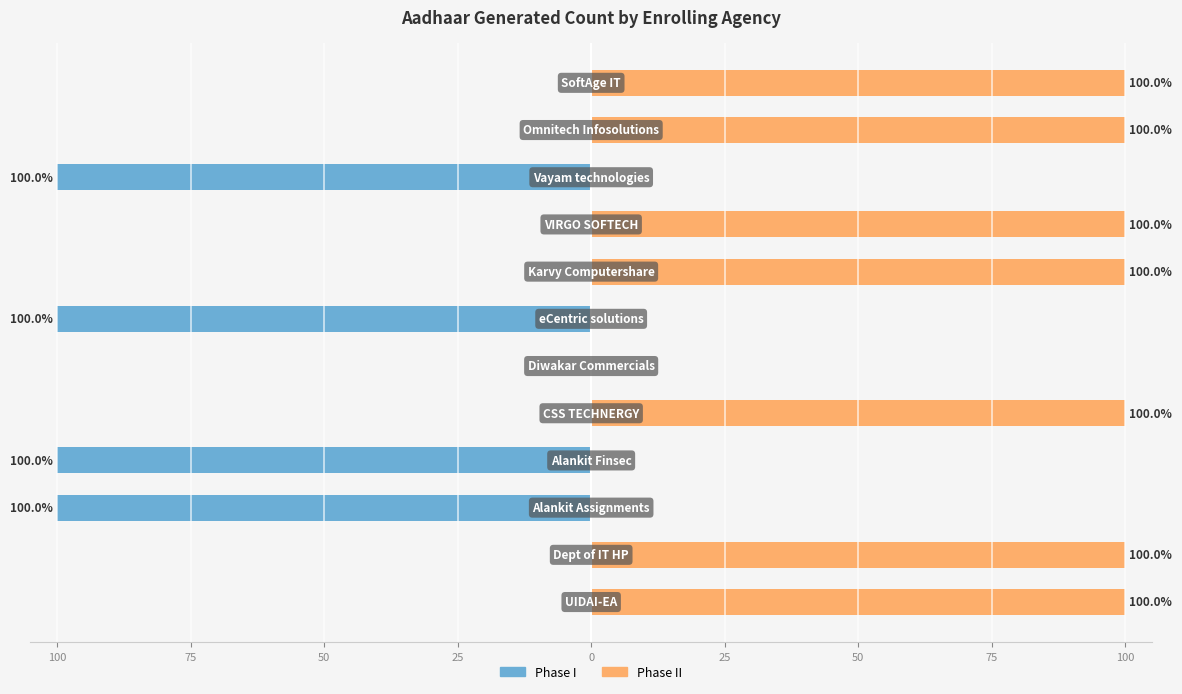

What is the difference between the highest and lowest values at 50?

100